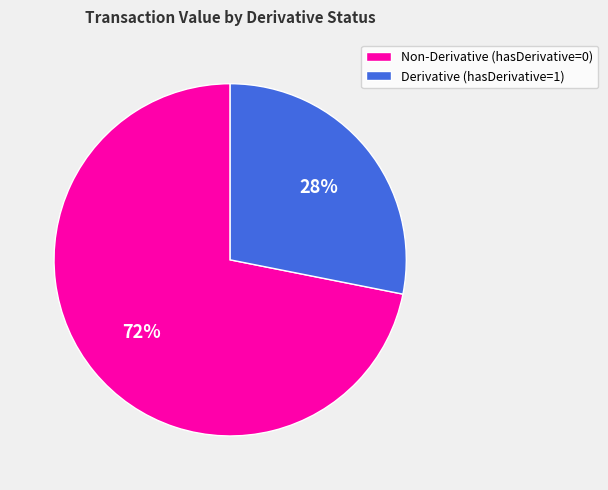

Is there any slice that represents more than half of the pie?

Yes